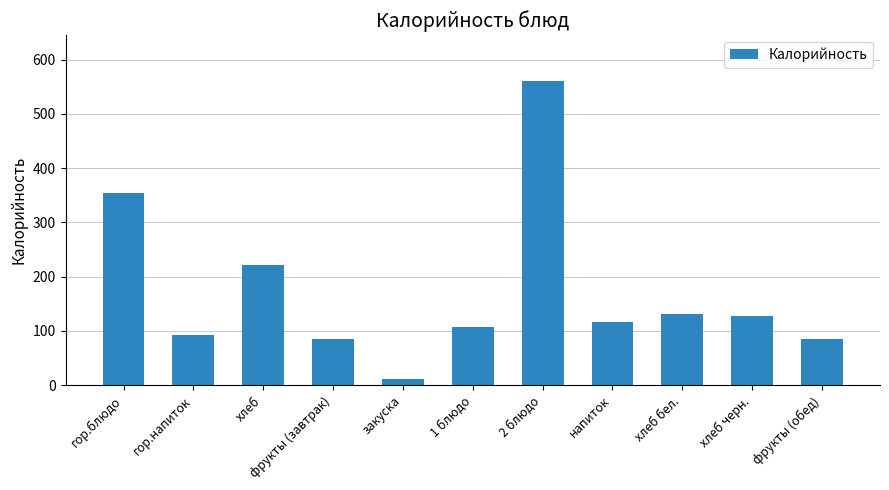

What is the value of the 1st bar from the left?

353.6